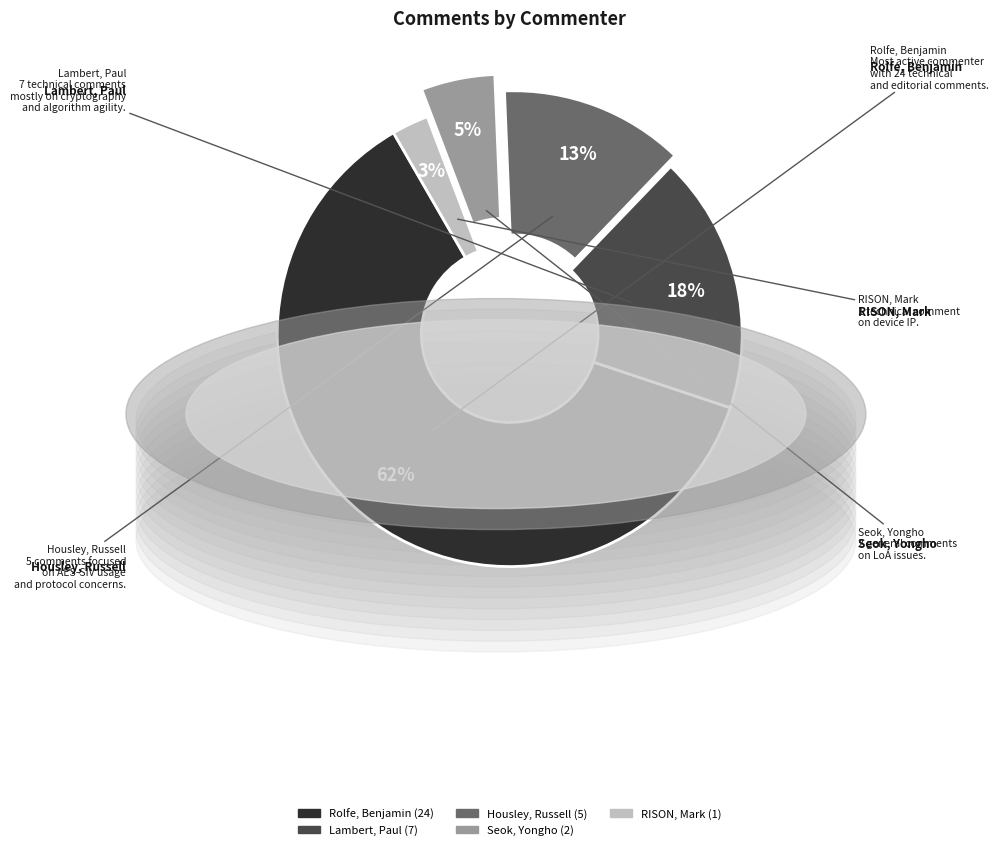

Is it true that Lambert, Paul is 18% of the pie?

True